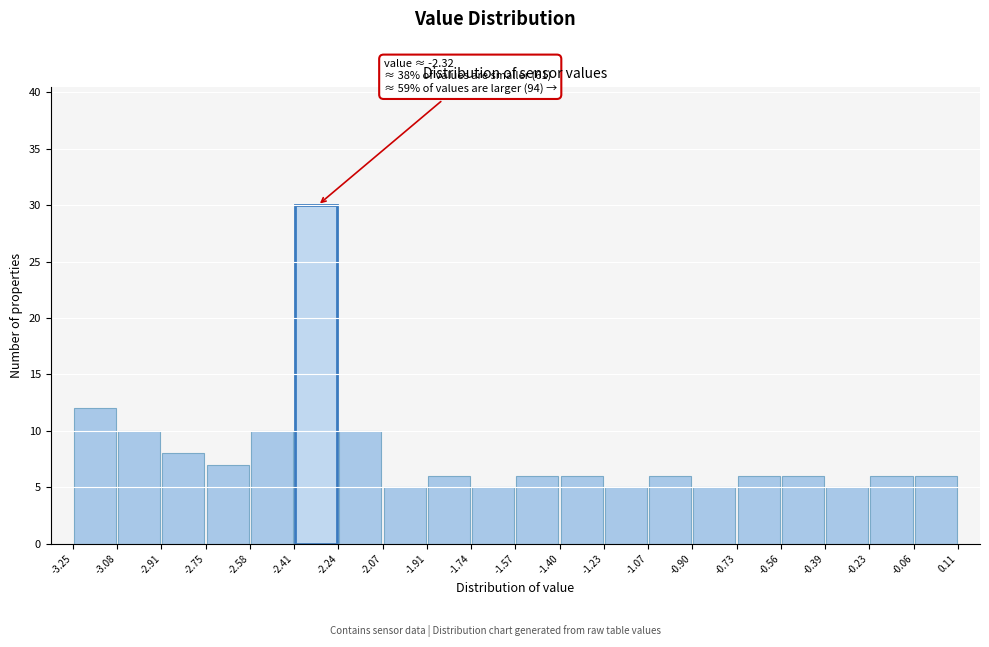

Which range on the x-axis has the tallest bar?

-2.41 to -2.24